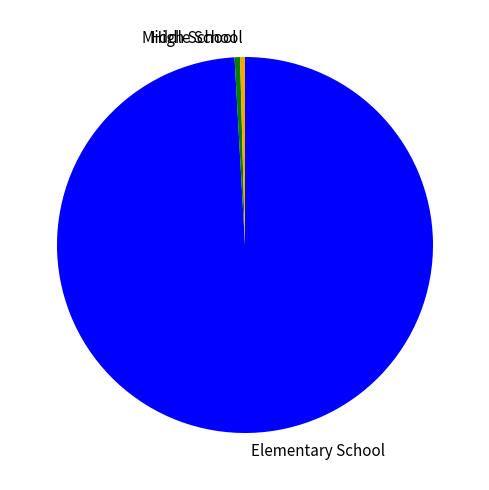

Between High School and Elementary School, which is larger?

Elementary School